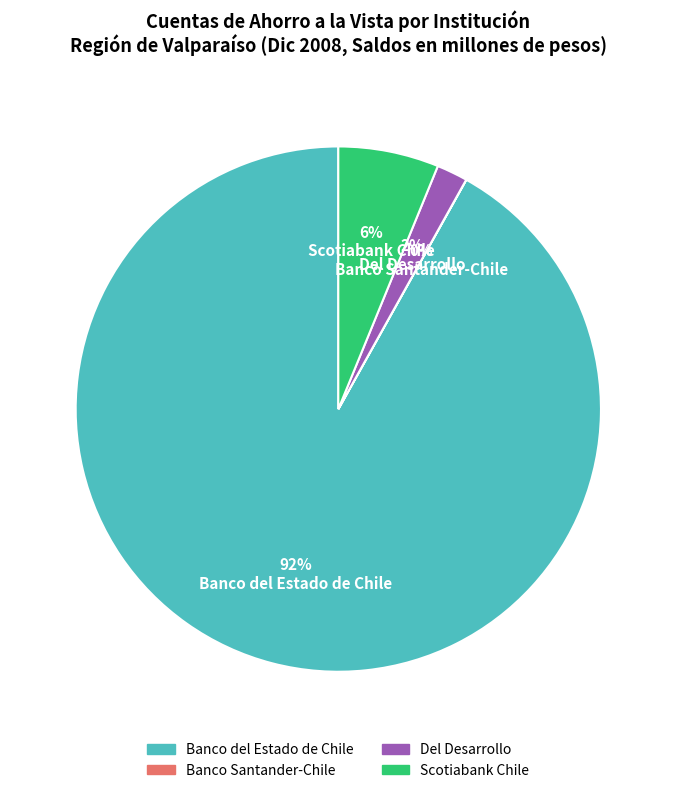

True or false: Scotiabank Chile accounts for 6% of the total.

True